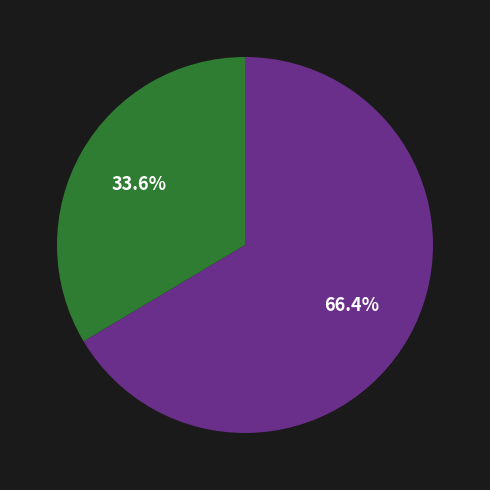

Is there any slice that represents more than half of the pie?

Yes